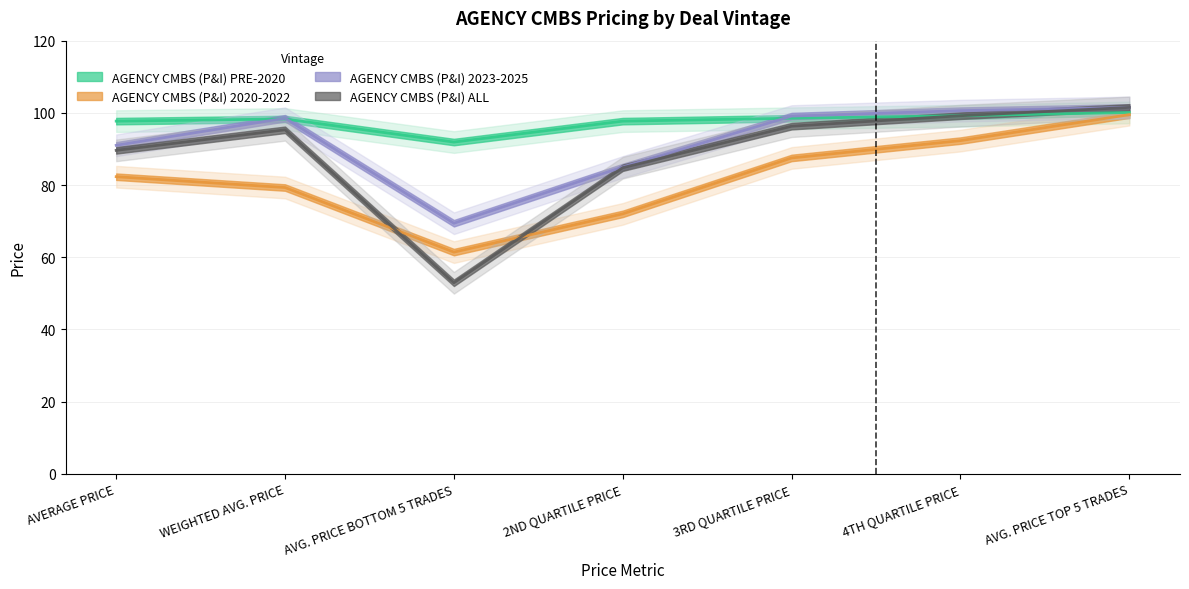

At which label does AGENCY CMBS (P&I) 2020-2022 first exceed 82?

AVERAGE PRICE